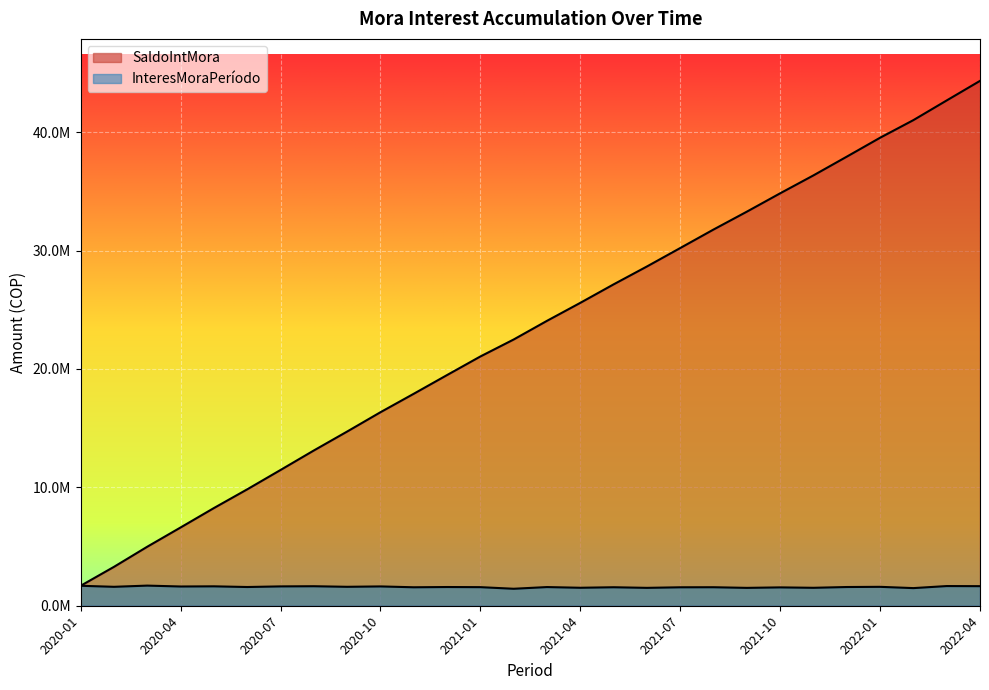

What is the approximate value of SaldoIntMora at 2020-07?

11466290.5